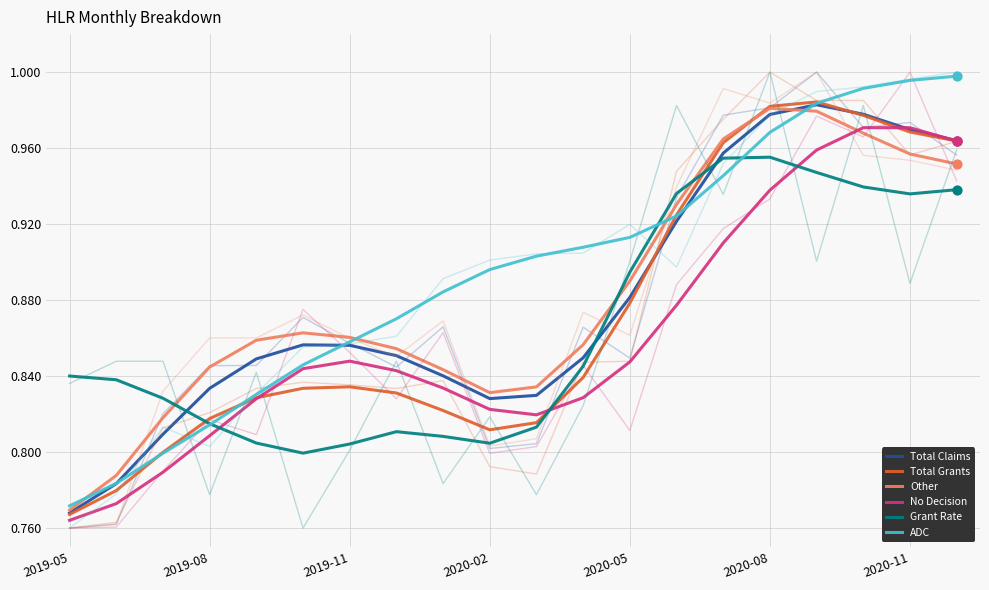

What are all the series names shown in the legend?

Total Claims, Total Grants, Other, No Decision, Grant Rate, ADC